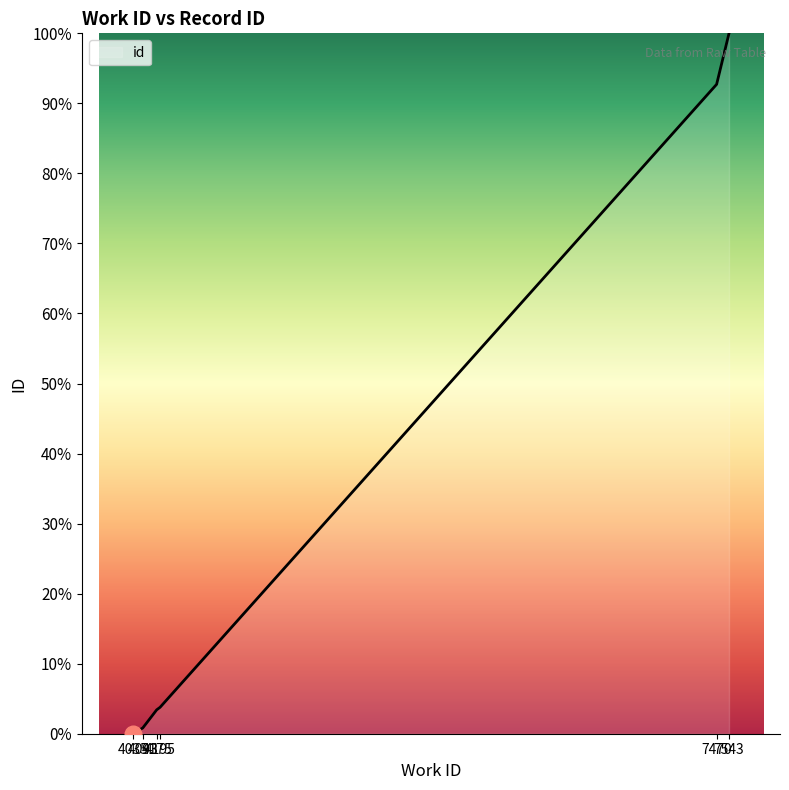

How many lines are shown in the chart?

1